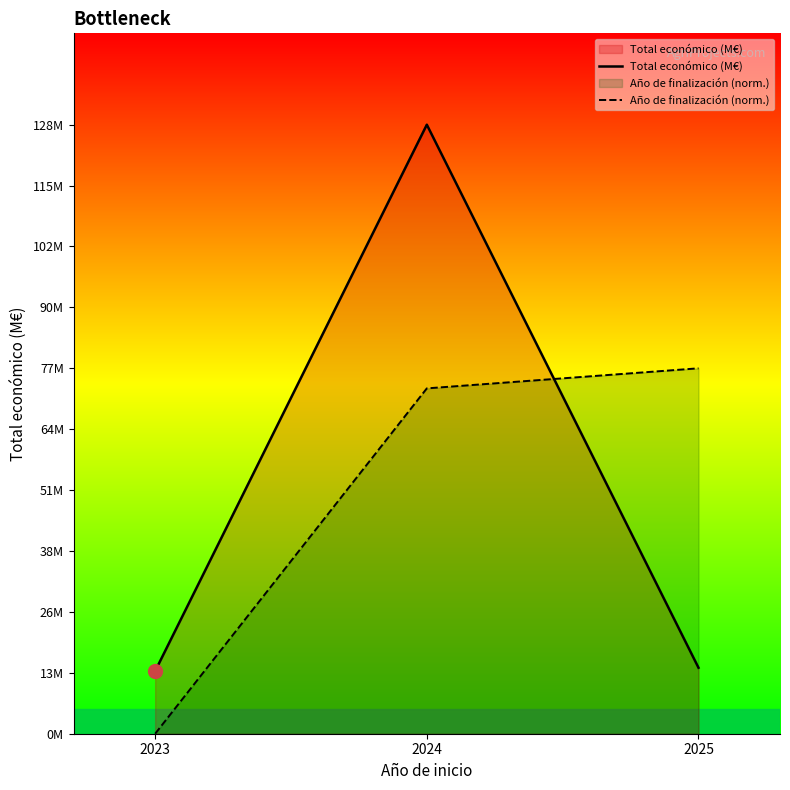

The value of Total económico (M€) at 2023 is 23.4. True or false?

False